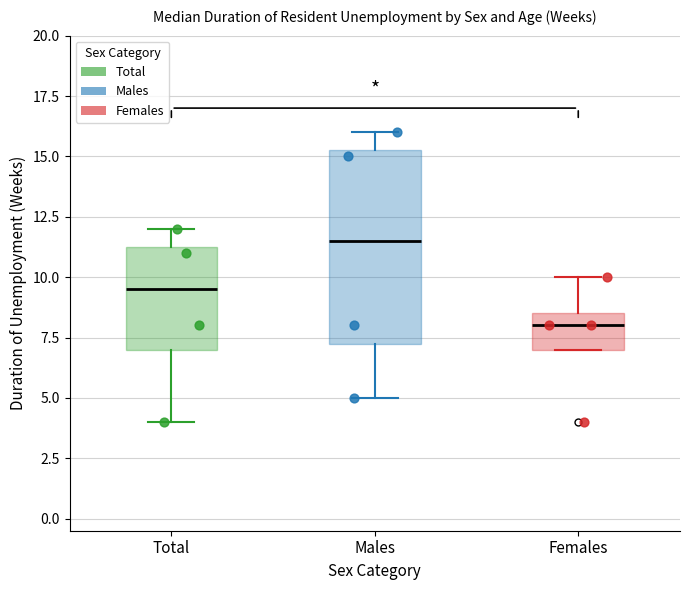

Which box is the tallest, from its lower edge to its upper edge?

Males